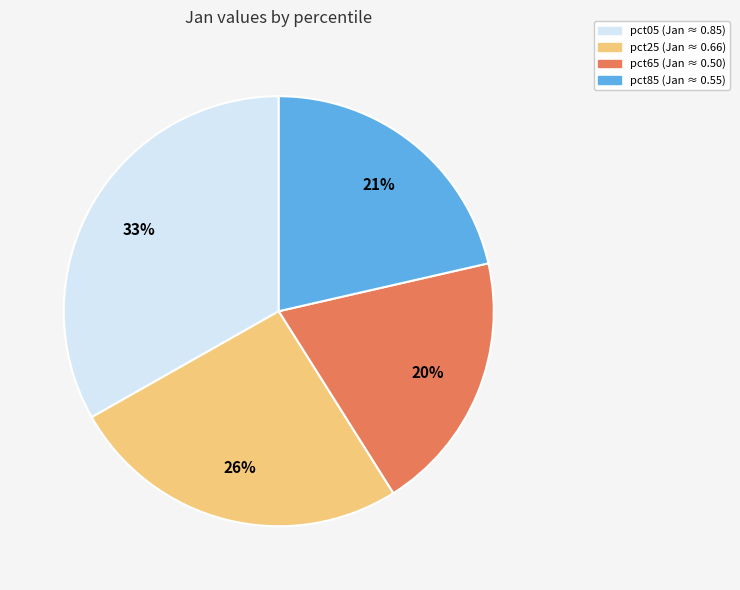

To the nearest percent, what is the average slice percentage?

25%